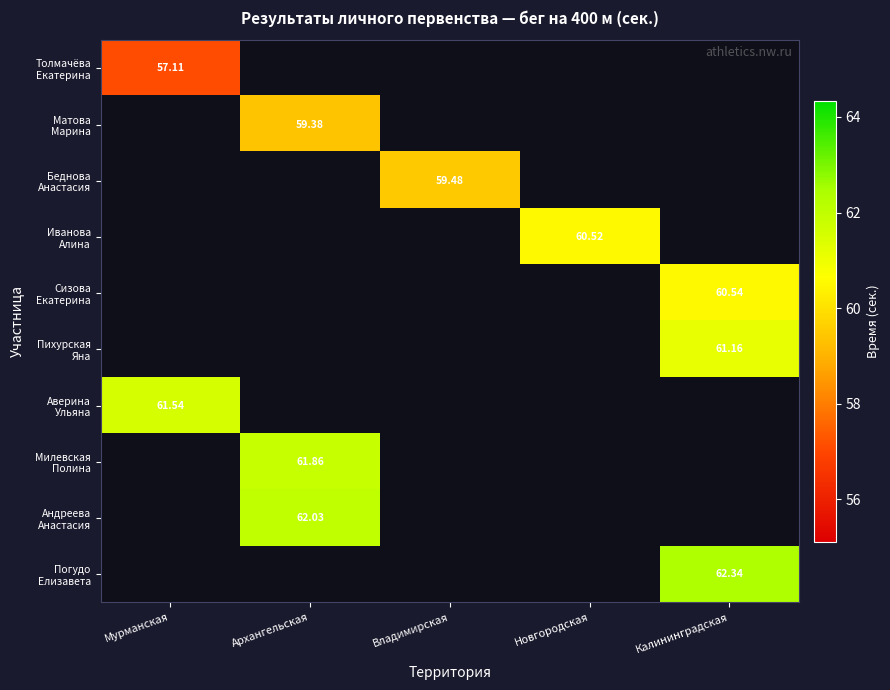

Which has a higher value, Новгородская or Калининградская?

Калининградская